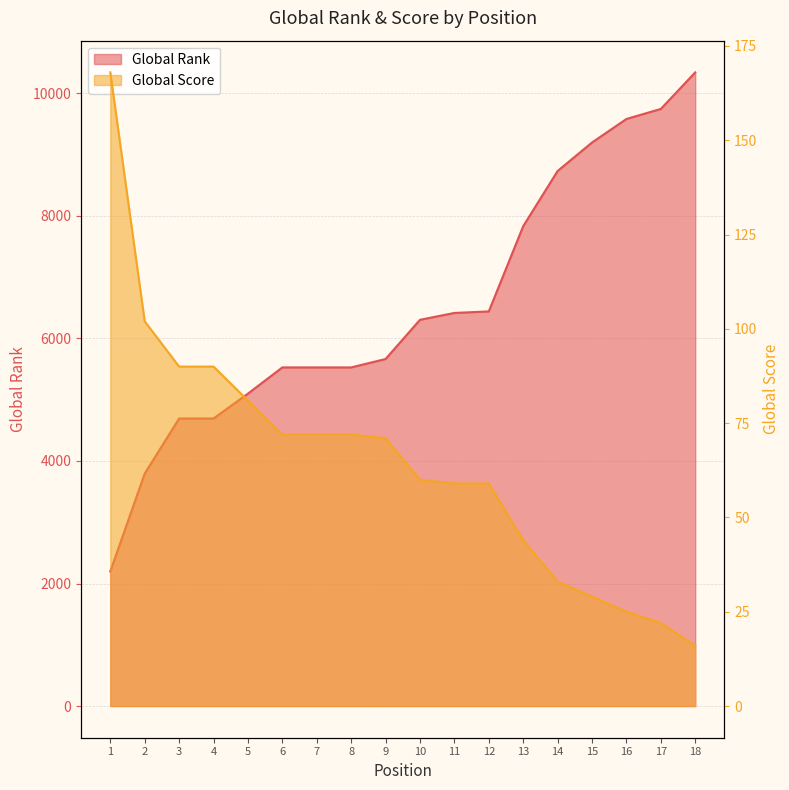

Is the value of Global Score at 9 greater than the value of Global Rank at 15?

No